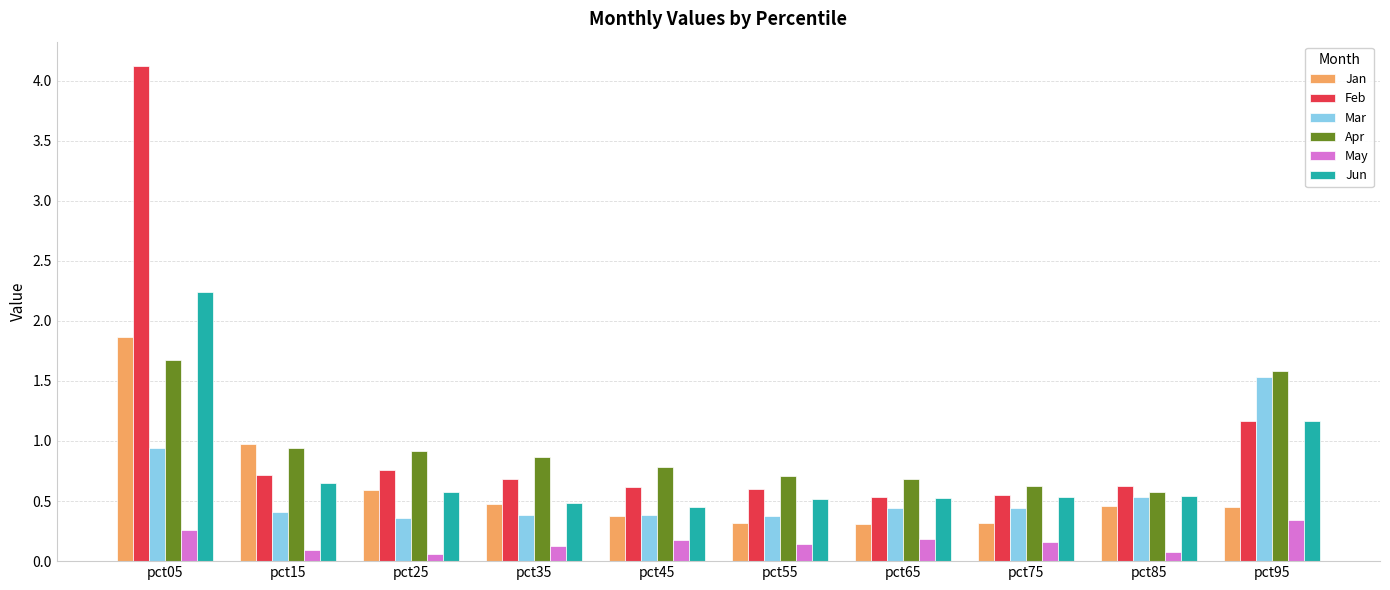

What is the difference between the Apr values at pct45 and pct35?

0.1